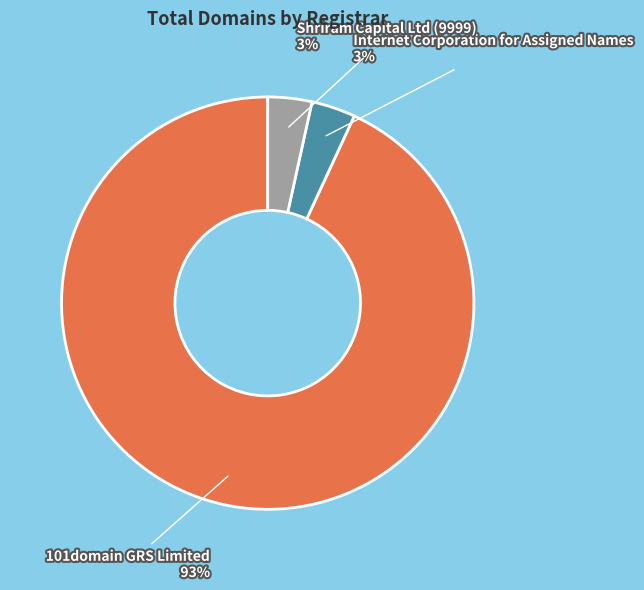

Count the number of slices in the pie.

3